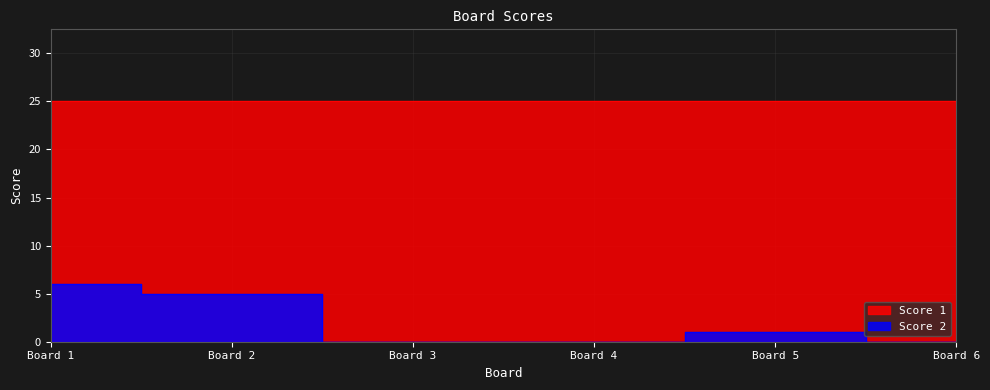

What is the change in value from Board 1 to Board 2?

-1